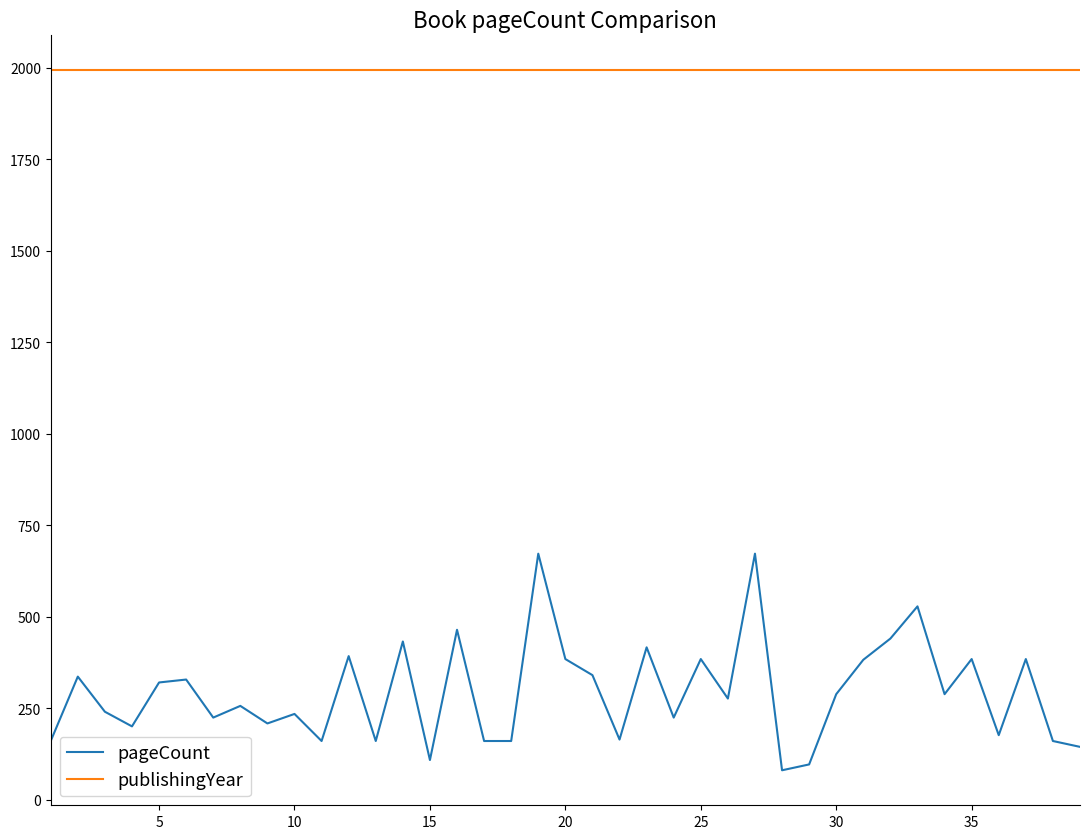

What are all the series names shown in the legend?

pageCount, publishingYear